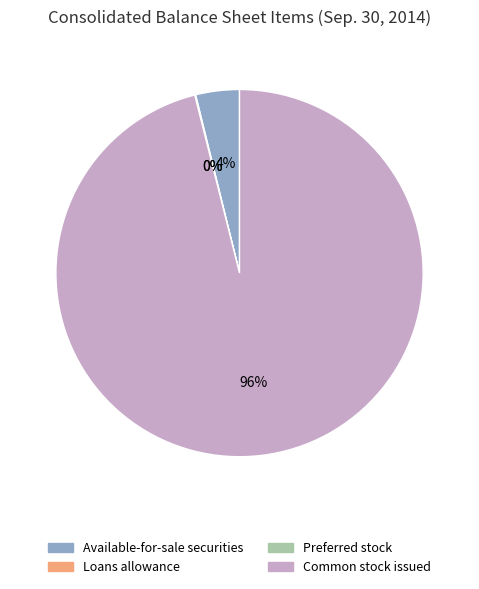

Is there any slice that represents more than half of the pie?

Yes